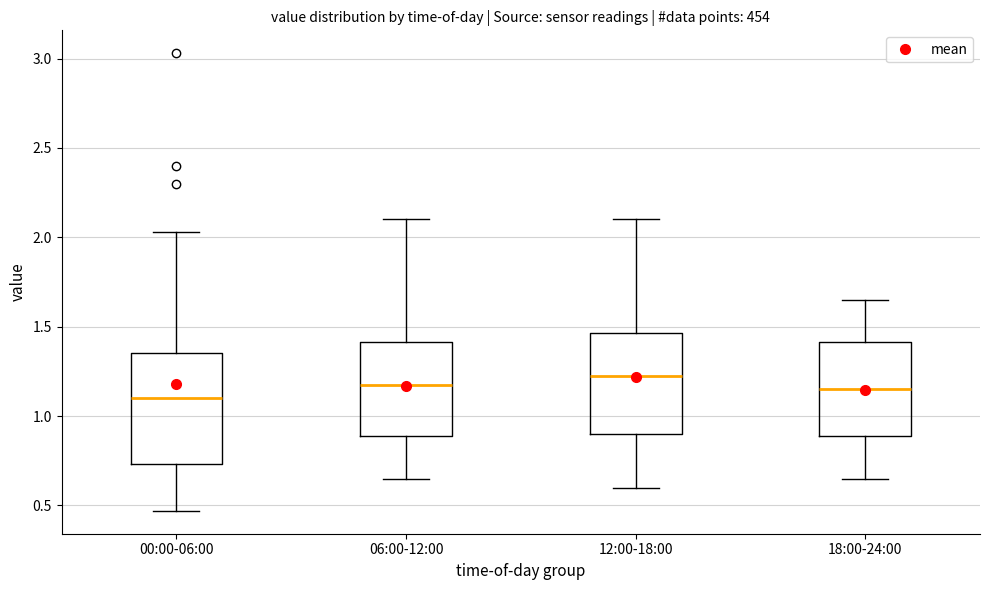

Which box is the tallest, from its lower edge to its upper edge?

00:00-06:00